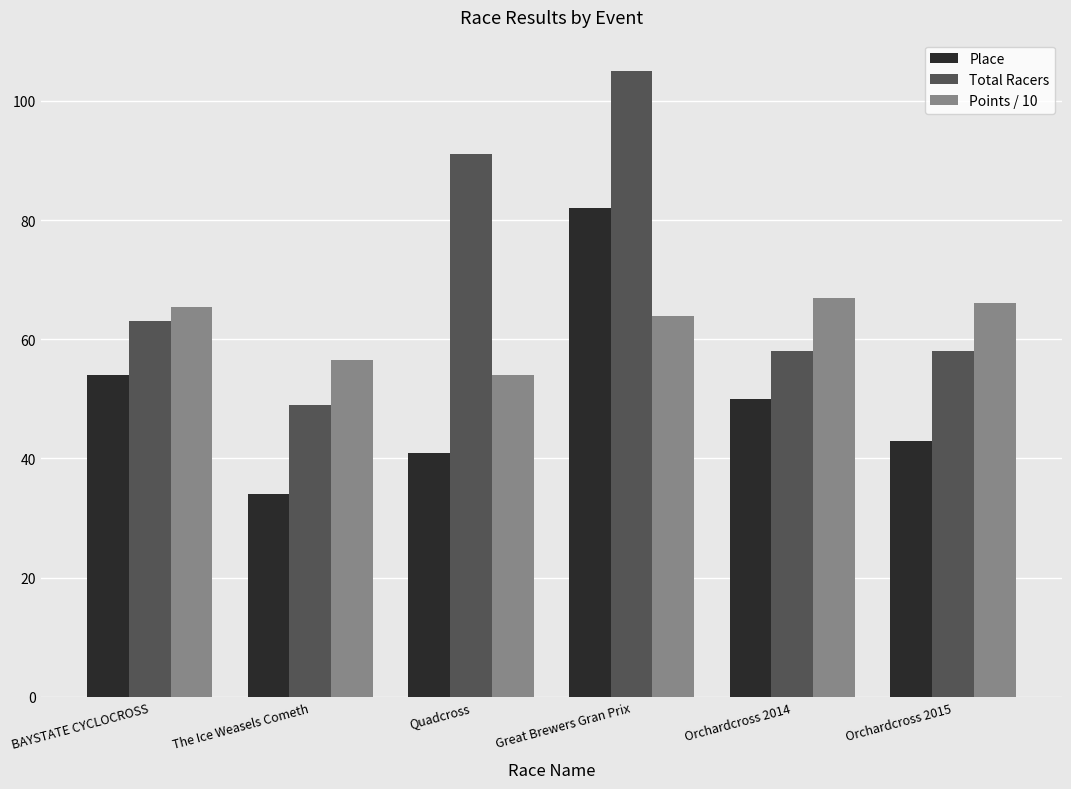

What is the value of the Place bar at the 5th from the left?

50.0